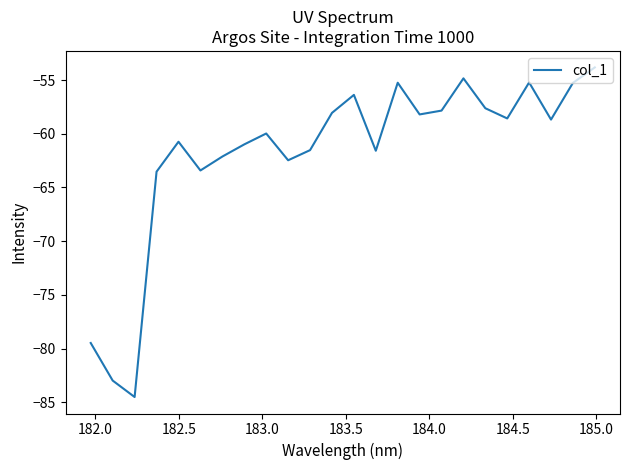

What is the difference between the maximum and minimum values?

30.7